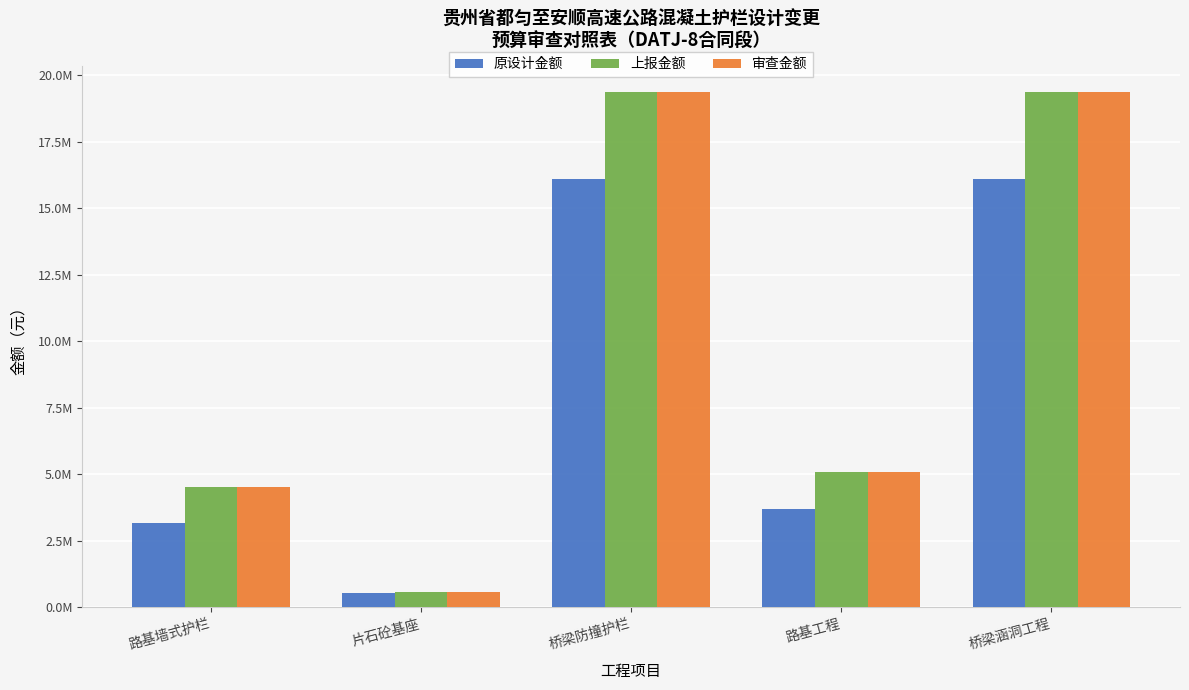

True or false: 审查金额 has a value of 5965596 at 桥梁涵洞工程.

False